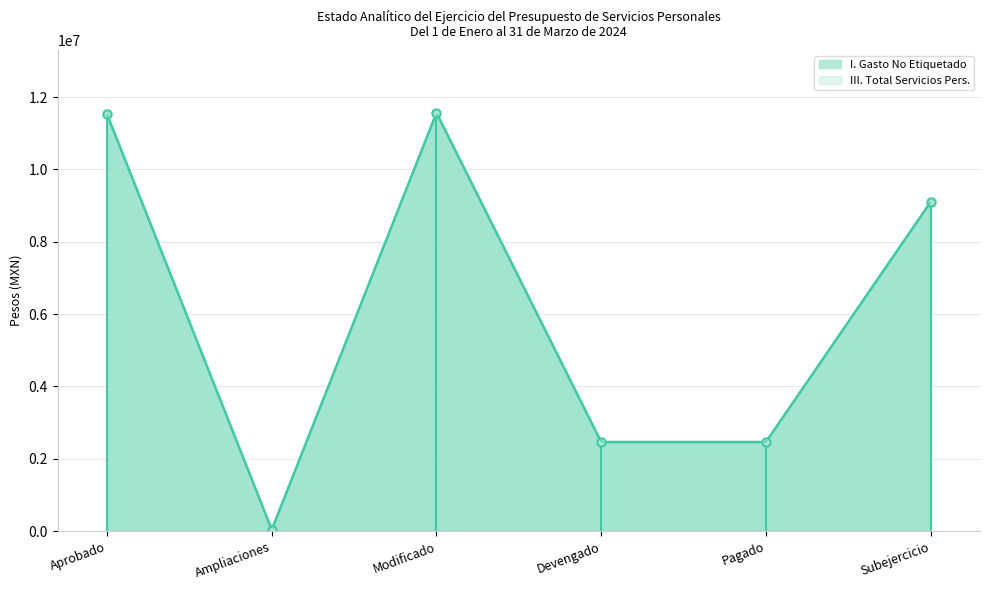

Which has a higher value, Aprobado or Devengado?

Aprobado